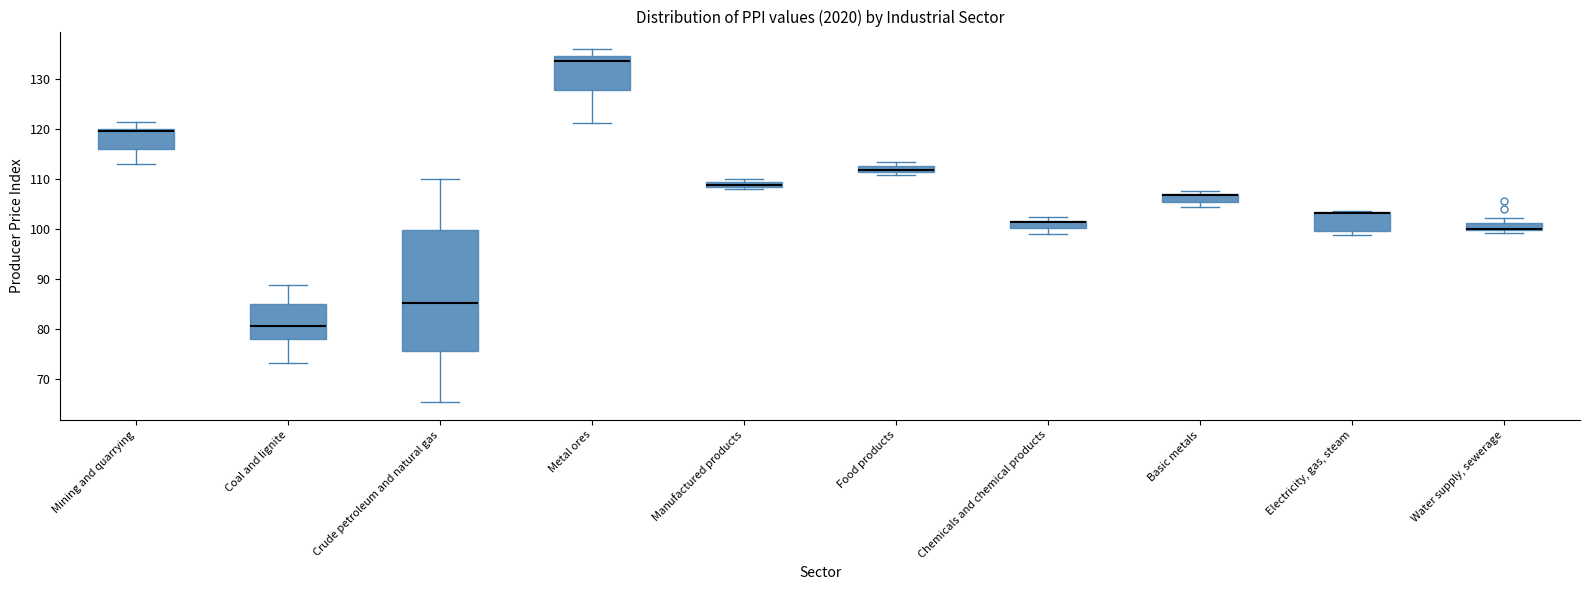

Where does the lower whisker of the box for Mining and quarrying end on the y-axis? The values are not printed on the chart, so give them approximately, as read against the axis.

113